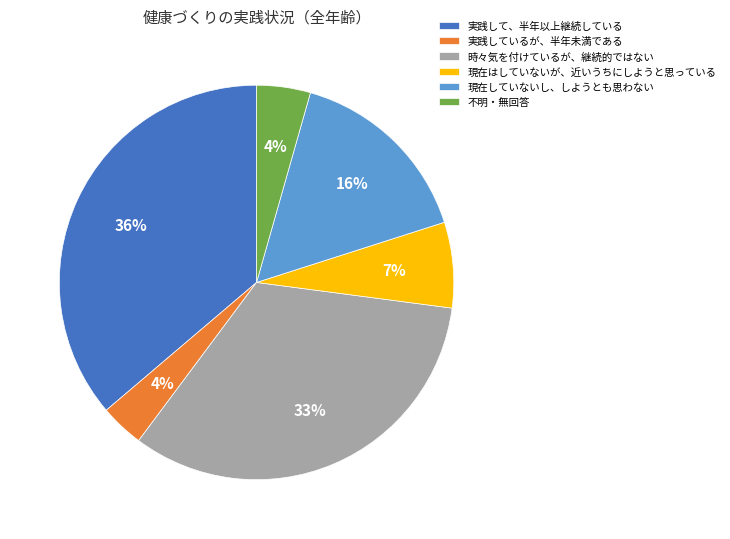

Is the sum of 実践しているが、半年未満である and 現在していないし、しようとも思わない greater than half?

No